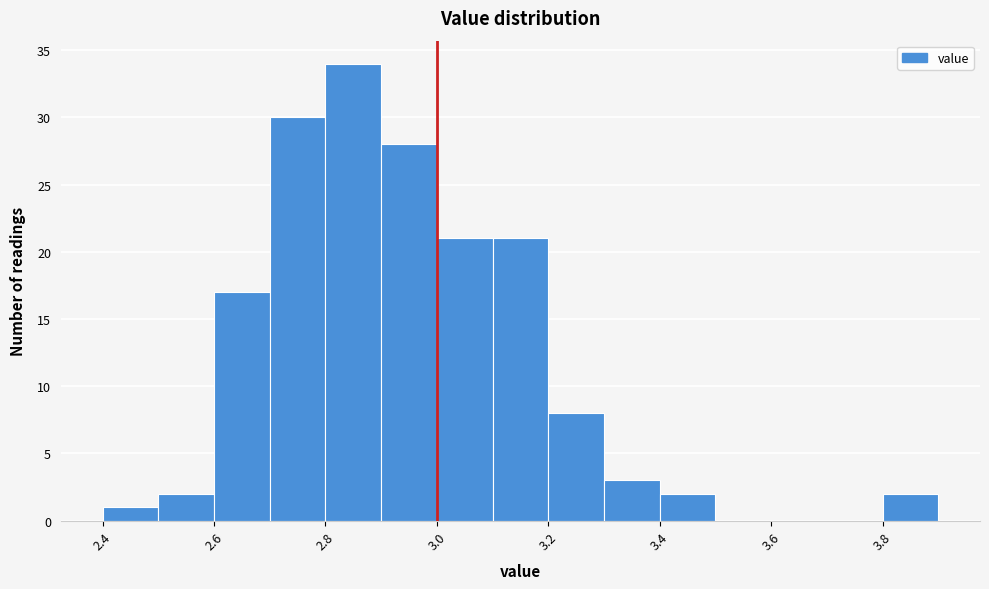

What is the height of the bar covering 3.8 to 3.9 on the x-axis? The values are not printed on the chart, so give them approximately, as read against the axis.

2